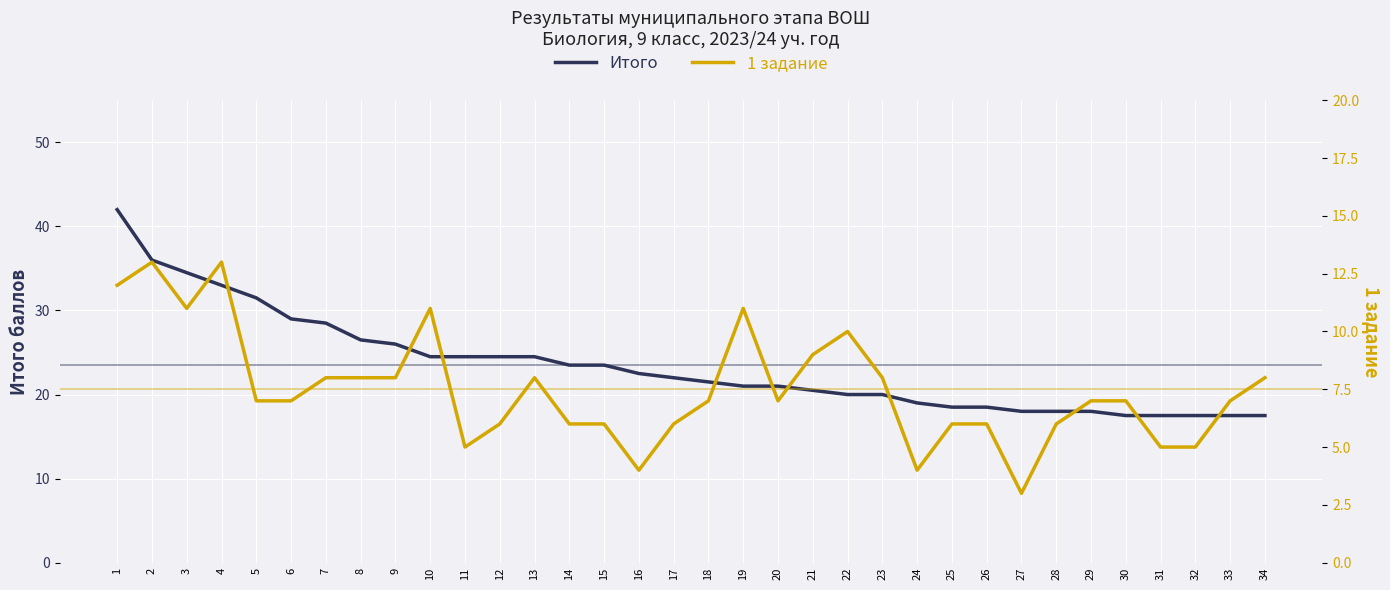

Which series has the largest range (max minus min)?

Итого